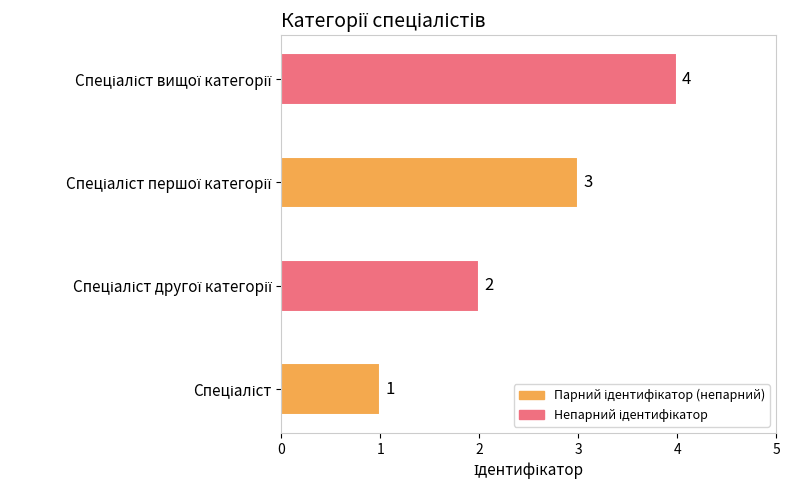

What is the difference between the second highest and second lowest values?

1